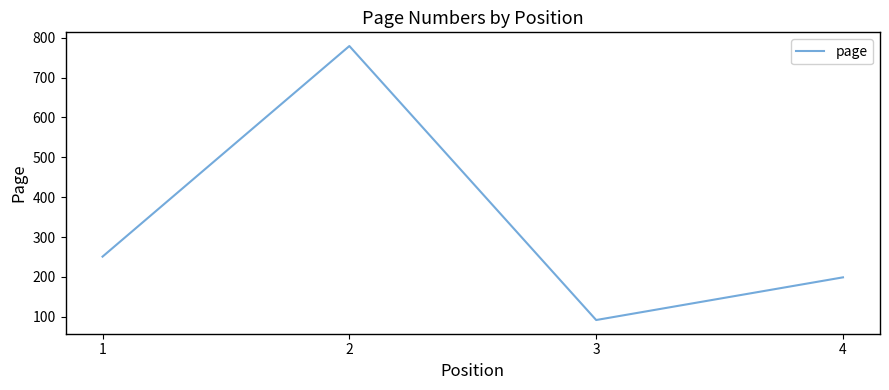

Which has a higher value, 1 or 3?

1